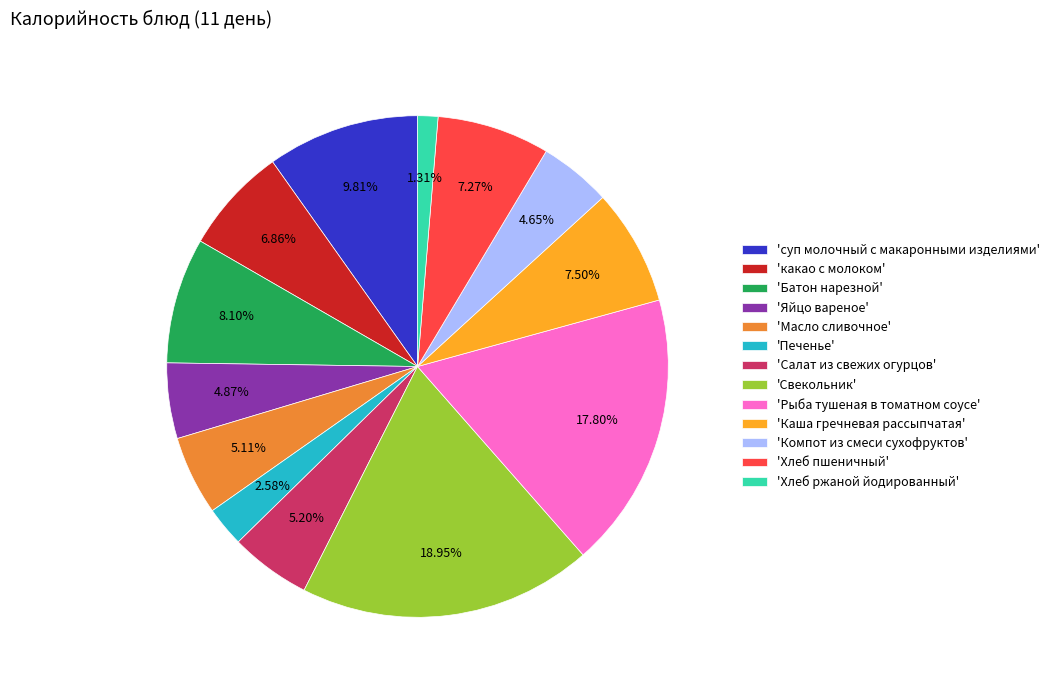

Does any single category account for the majority?

No